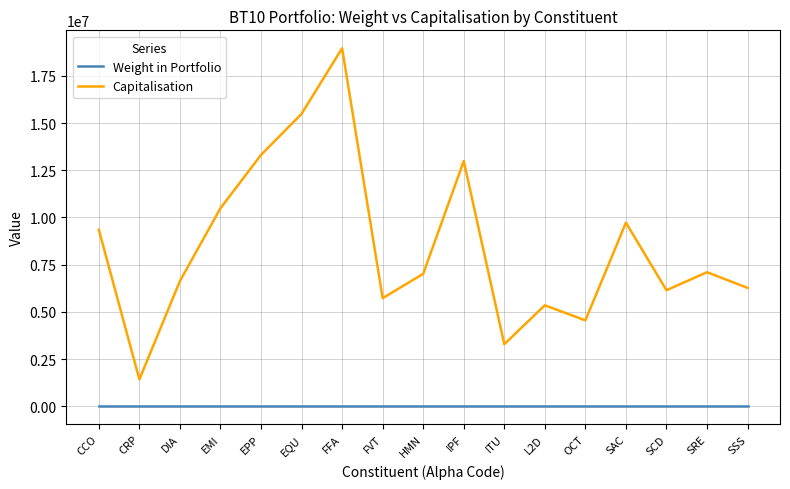

In Weight in Portfolio, how many points are lower than both neighbors (excluding endpoints)?

5